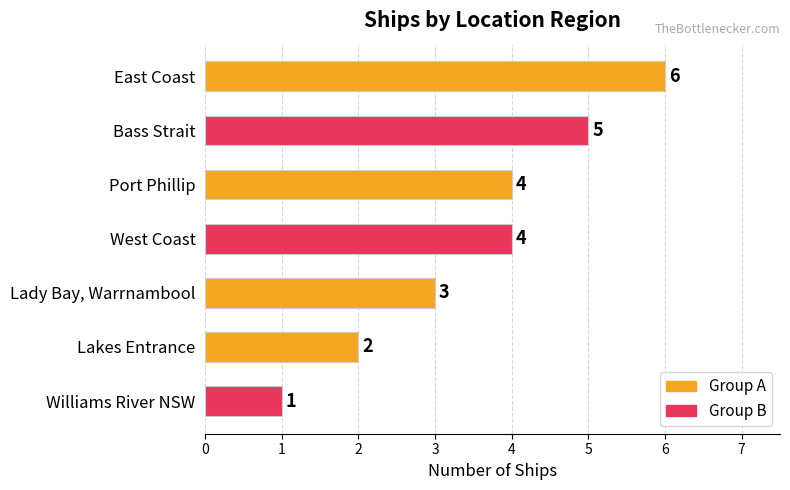

True or false: the data shows 4 at West Coast.

True